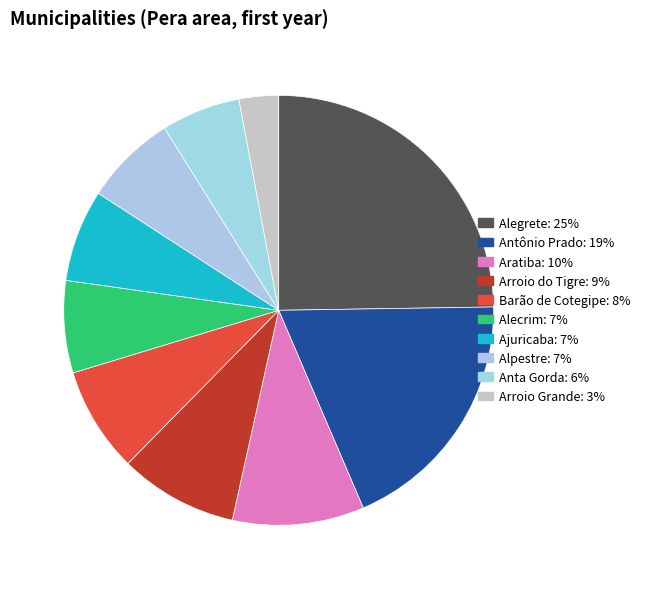

How many segments does this pie chart have?

10